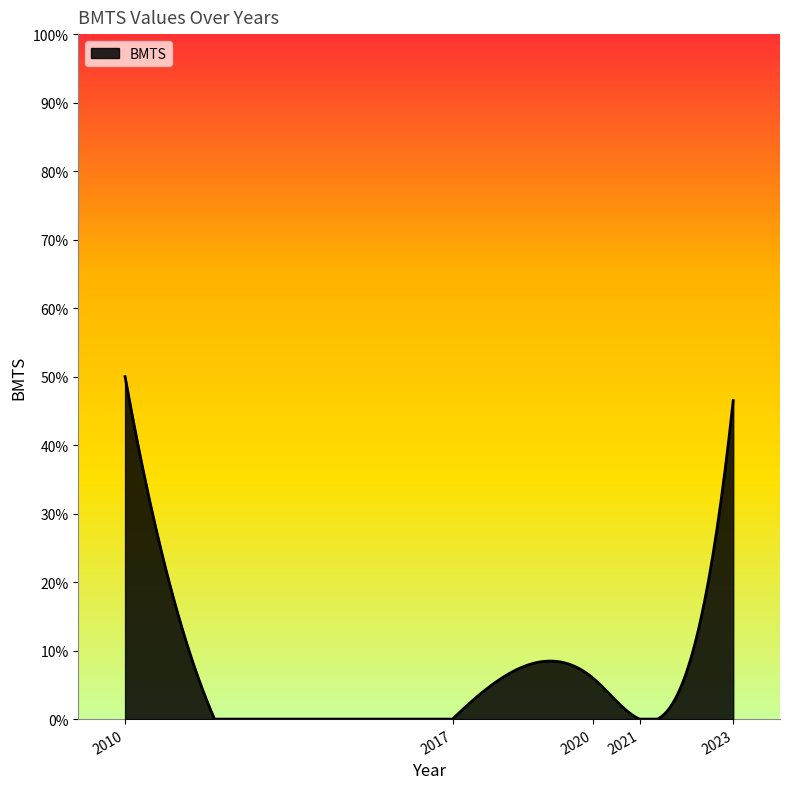

What is the maximum value shown in the chart?

50.0